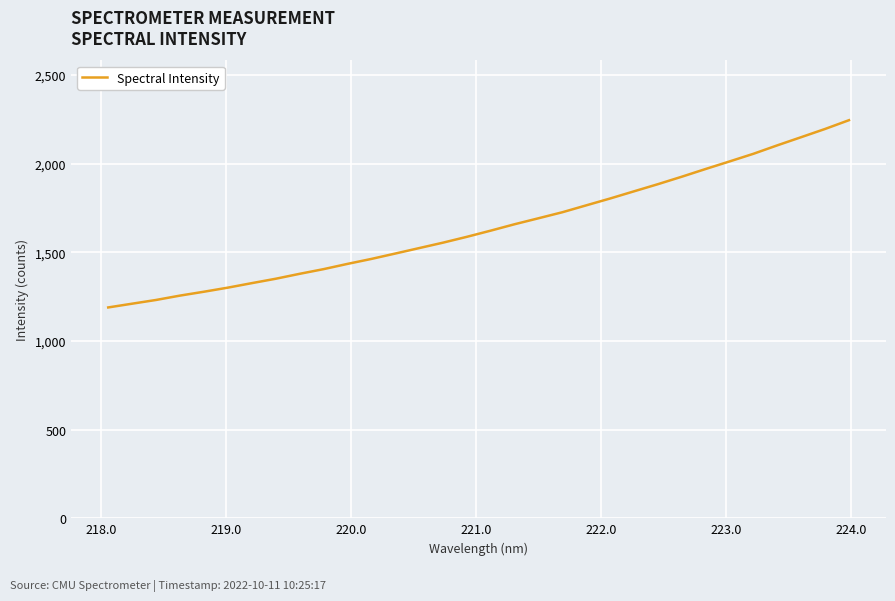

What is the difference between the maximum and minimum values?

1056.0